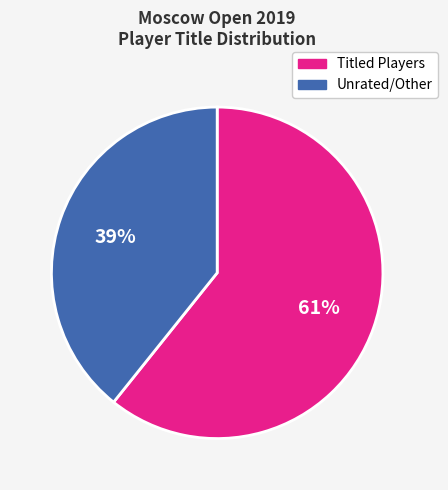

Rank the categories by value from highest to lowest.

Titled Players, Unrated/Other